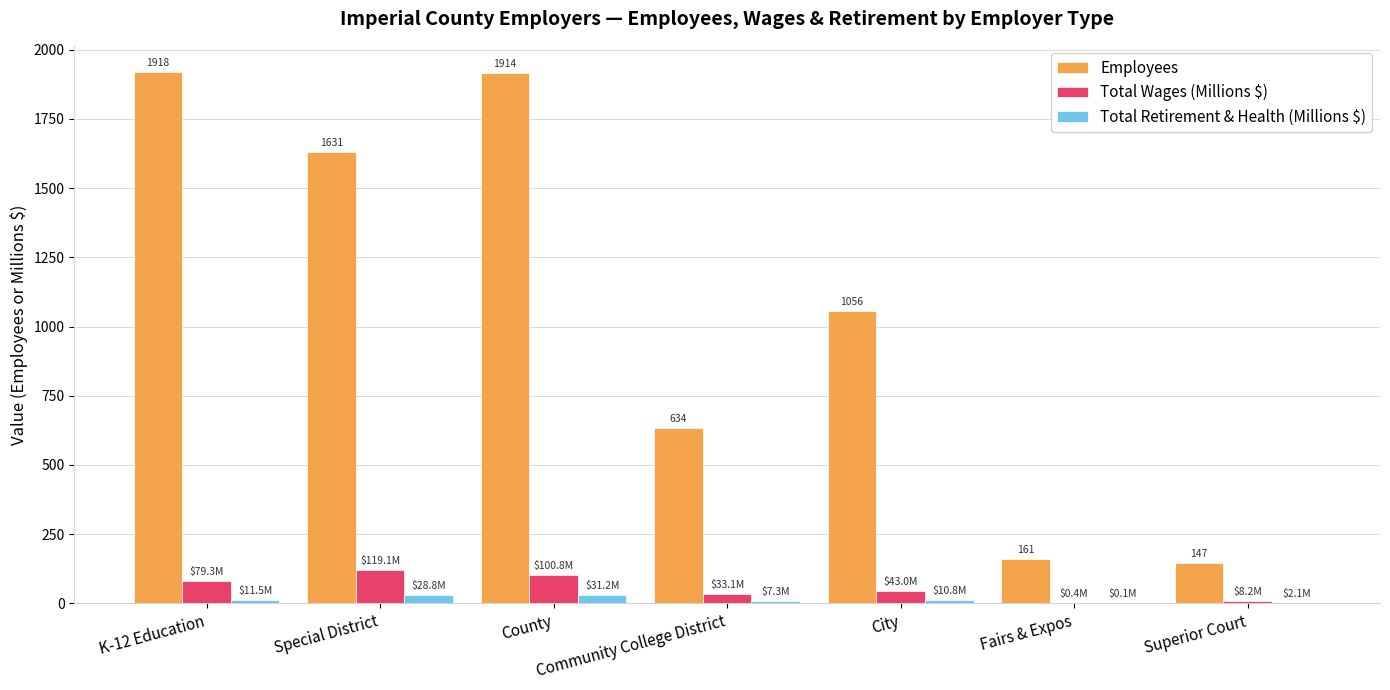

Is it true that Total Wages (Millions $) equals 119.1 at Special District?

True